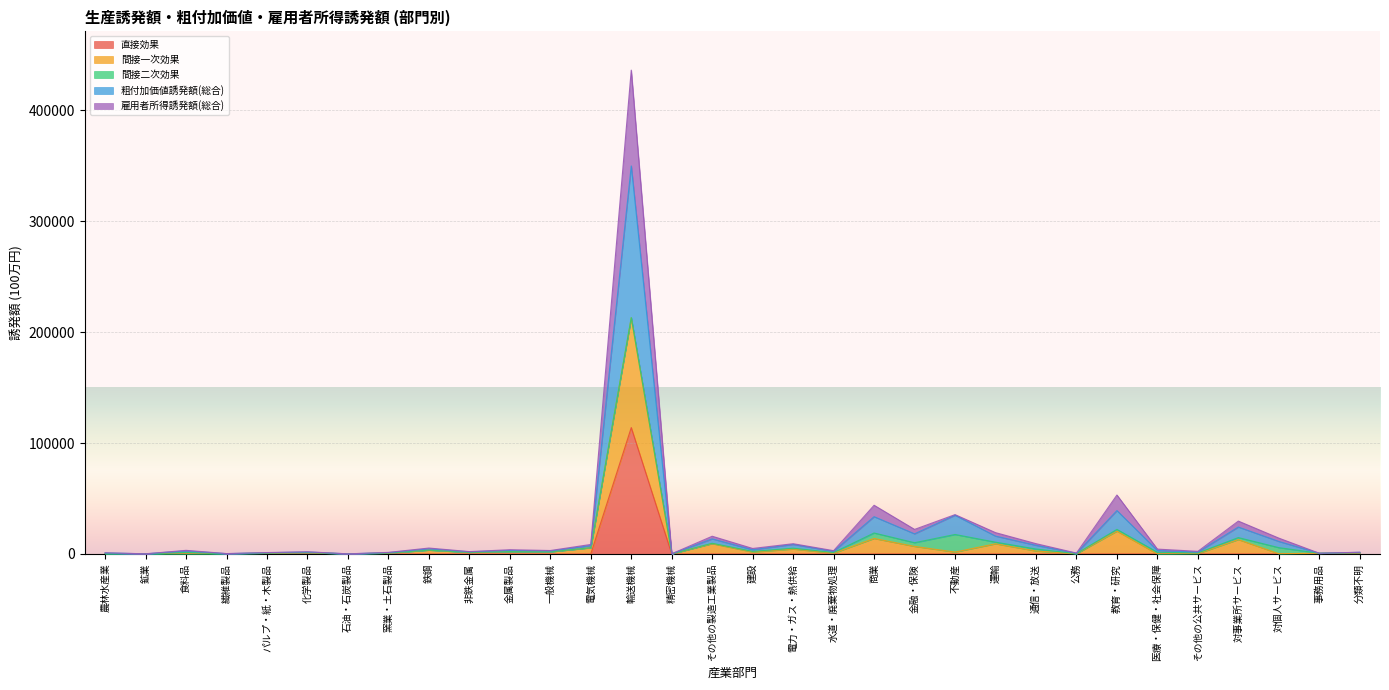

What is the label of the 5th point from the right?

その他の公共サービス